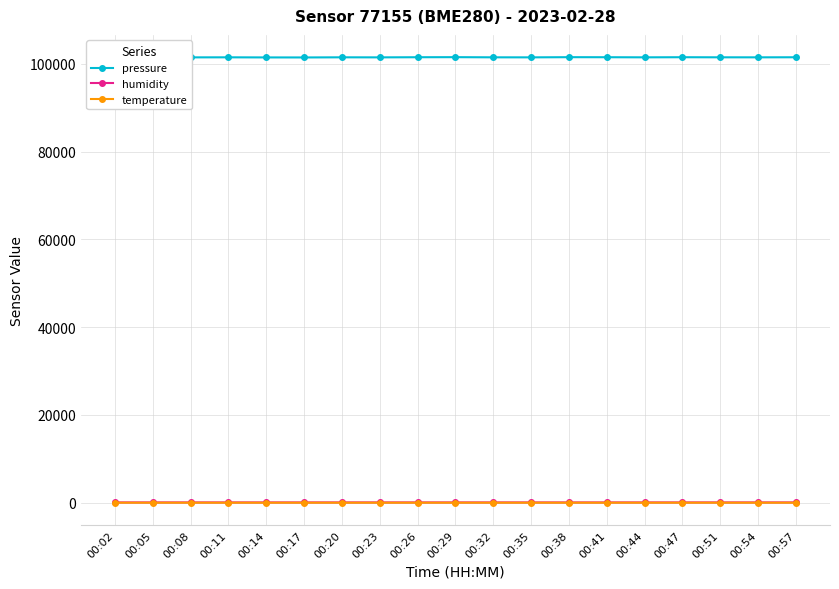

True or false: temperature and humidity intersect in this chart.

False